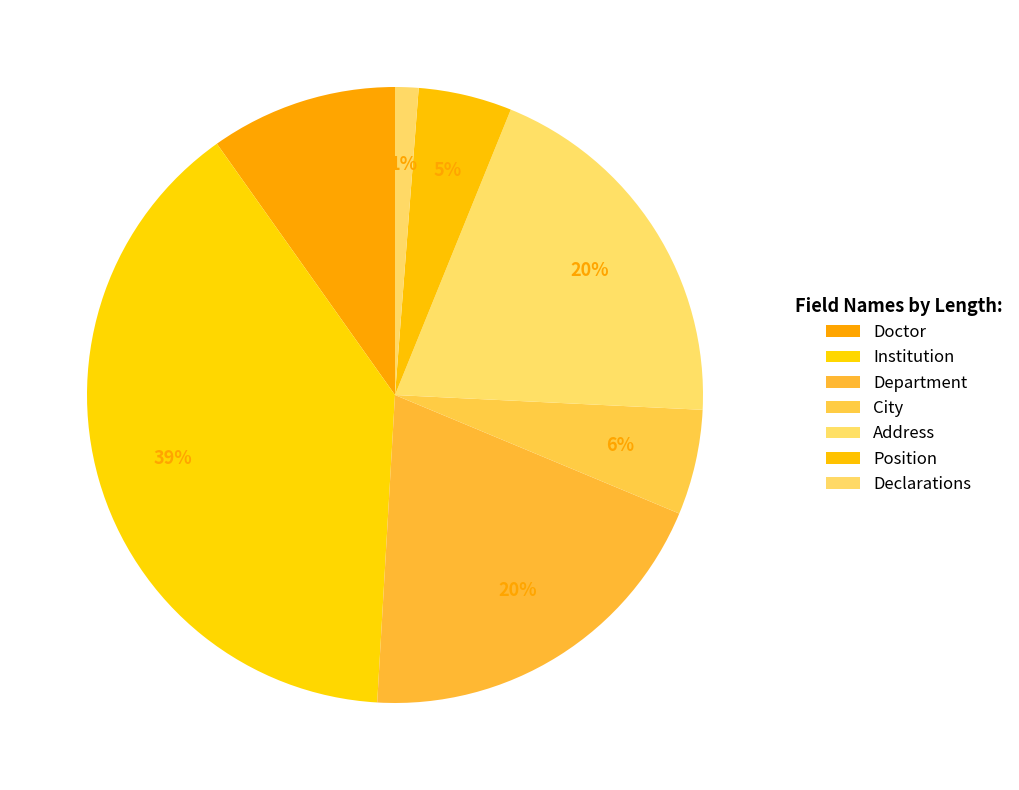

Which category has the smallest portion of the pie?

Declarations